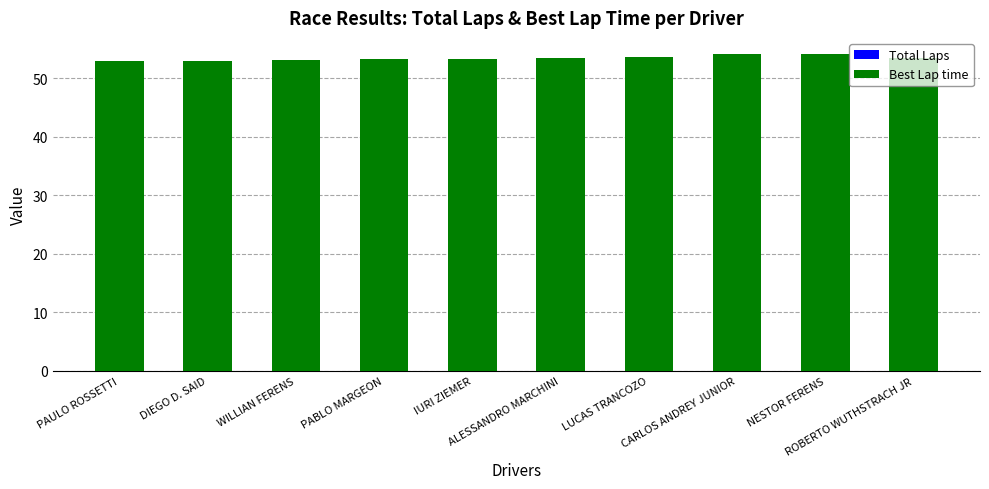

What is the difference between the second highest and minimum values in the Best Lap time series?

1.1